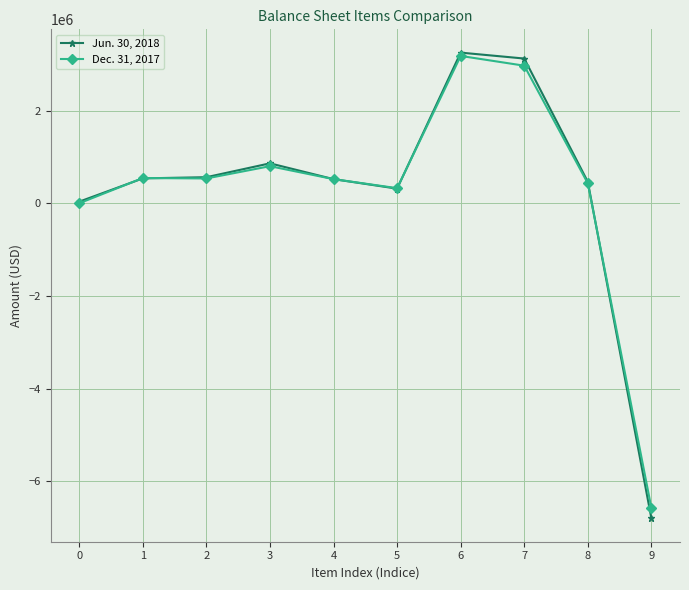

The Jun. 30, 2018 series shows 1266018 at 7. True or false?

False